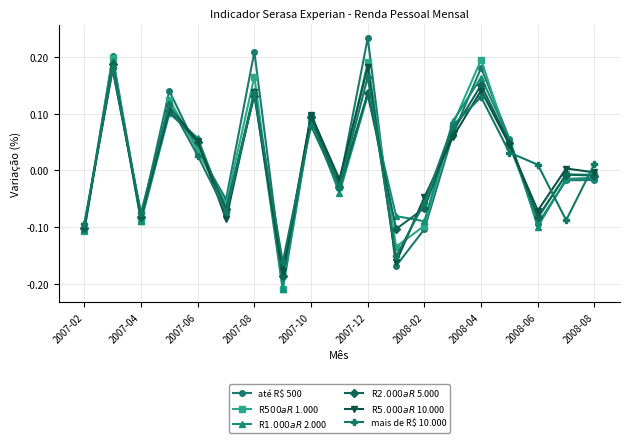

Reading left to right, list all the values displayed in this chart.

até R$ 500: -0.1	0.2	-0.1	0.1	0.0	-0.1	0.2	-0.2	0.1	-0.0	0.2	-0.2	-0.1	0.1	0.2	0.1	-0.1	-0.0	-0.0
R$ 500 a R$ 1.000: -0.1	0.2	-0.1	0.1	0.0	-0.1	0.2	-0.2	0.1	-0.0	0.2	-0.1	-0.1	0.1	0.2	0.0	-0.1	-0.0	-0.0
R$ 1.000 a R$ 2.000: -0.1	0.2	-0.1	0.1	0.1	-0.1	0.1	-0.2	0.1	-0.0	0.1	-0.1	-0.1	0.1	0.2	0.1	-0.1	-0.0	-0.0
R$ 2.000 a R$ 5.000: -0.1	0.2	-0.1	0.1	0.1	-0.1	0.1	-0.2	0.1	-0.0	0.1	-0.1	-0.1	0.1	0.2	0.0	-0.1	-0.0	-0.0
R$ 5.000 a R$ 10.000: -0.1	0.2	-0.1	0.1	0.1	-0.1	0.1	-0.2	0.1	-0.0	0.2	-0.2	-0.0	0.1	0.1	0.0	-0.1	0.0	-0.0
mais de R$ 10.000: -0.1	0.2	-0.1	0.1	0.0	-0.1	0.1	-0.2	0.1	-0.0	0.2	-0.2	-0.1	0.1	0.1	0.0	0.0	-0.1	0.0